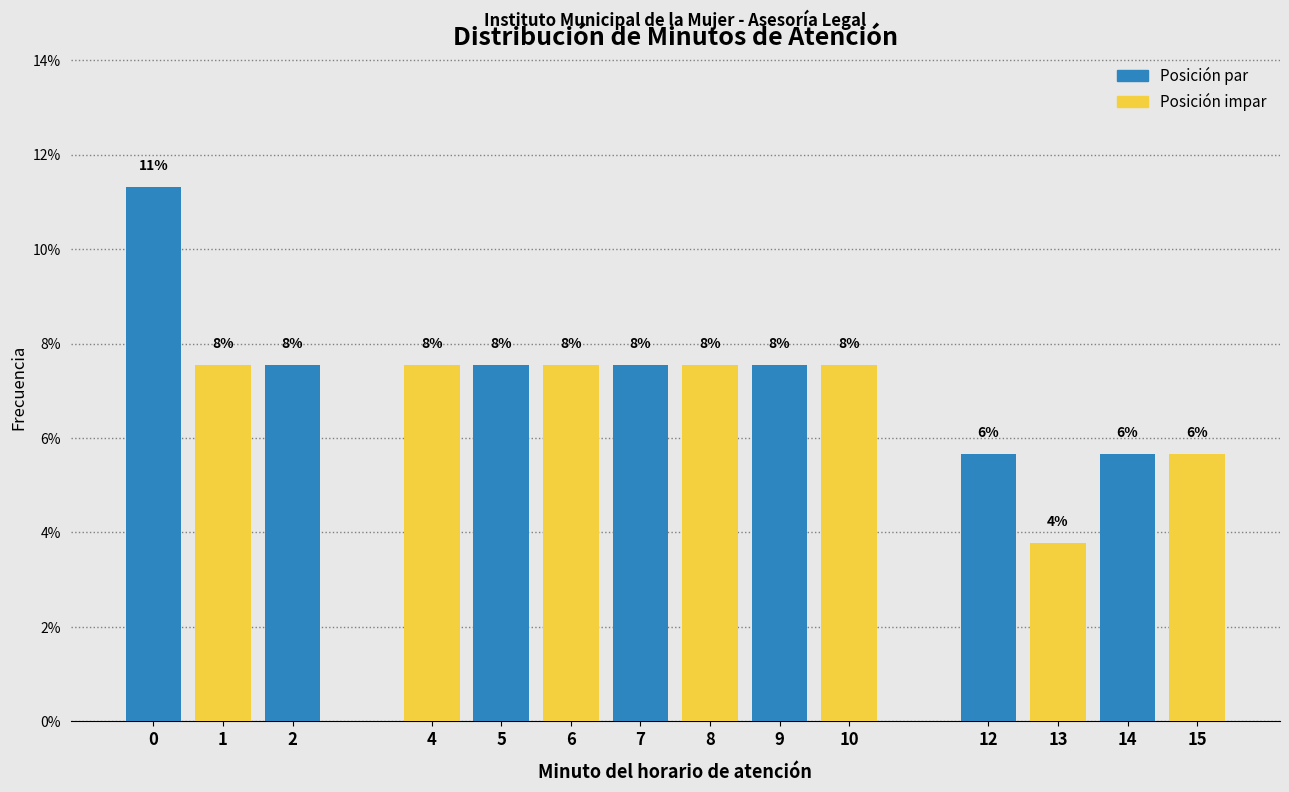

Are the bars horizontal?

No